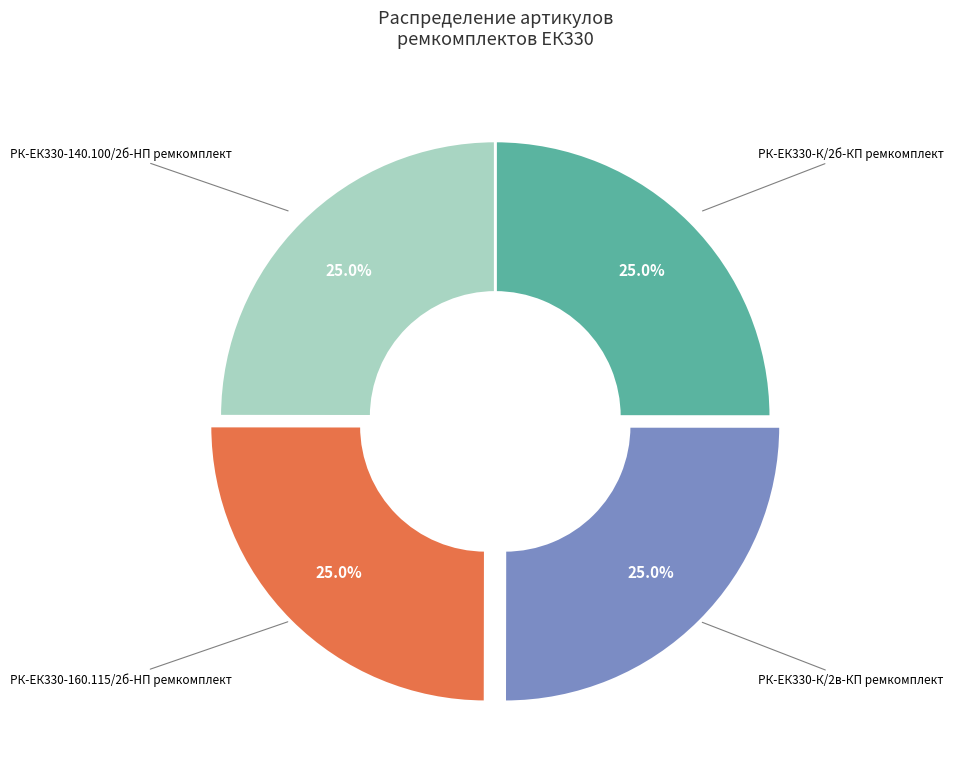

What is the ratio of the value at РК-ЕК330-160.115/2б-HП ремкомплект to the value at РК-ЕК330-К/2в-КП ремкомплект?

1.0